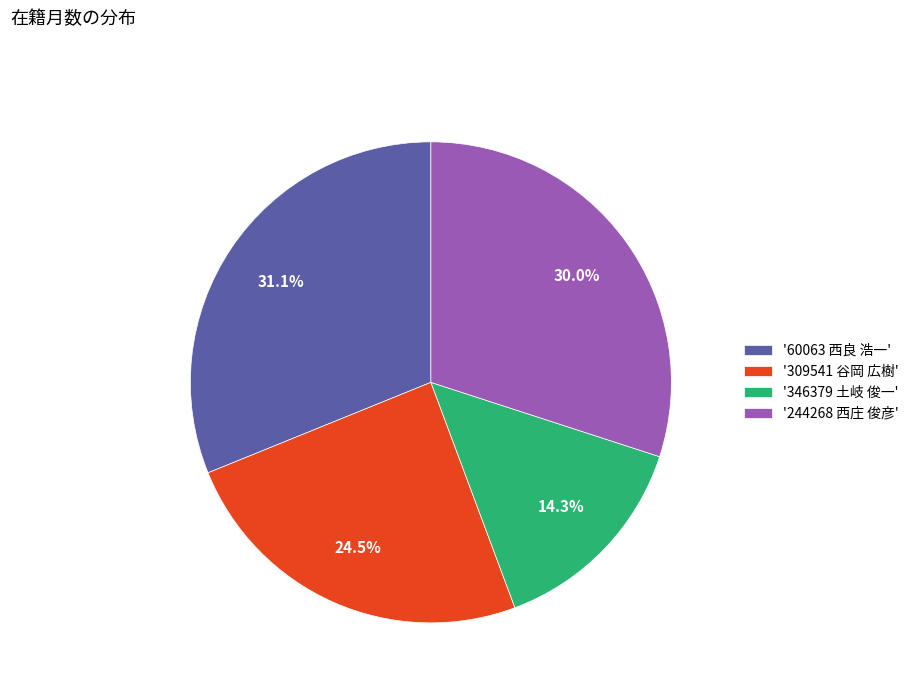

Is there a majority slice in this chart?

No